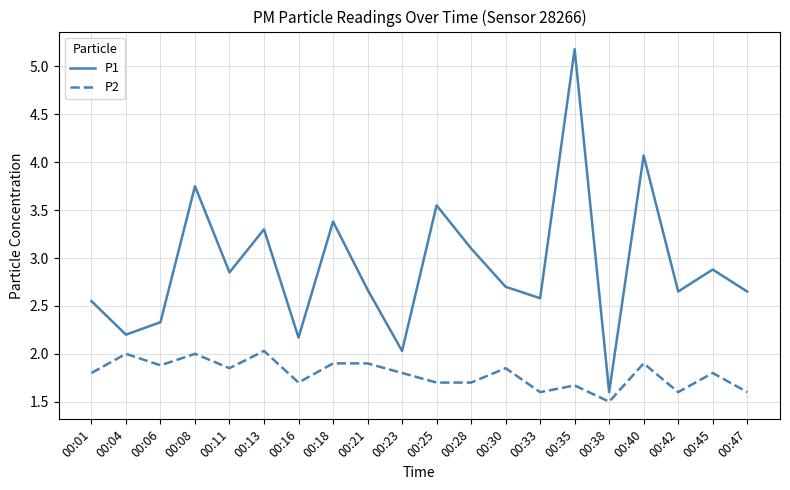

What is the sum of the P1 values at 00:13 and 00:33?

5.9